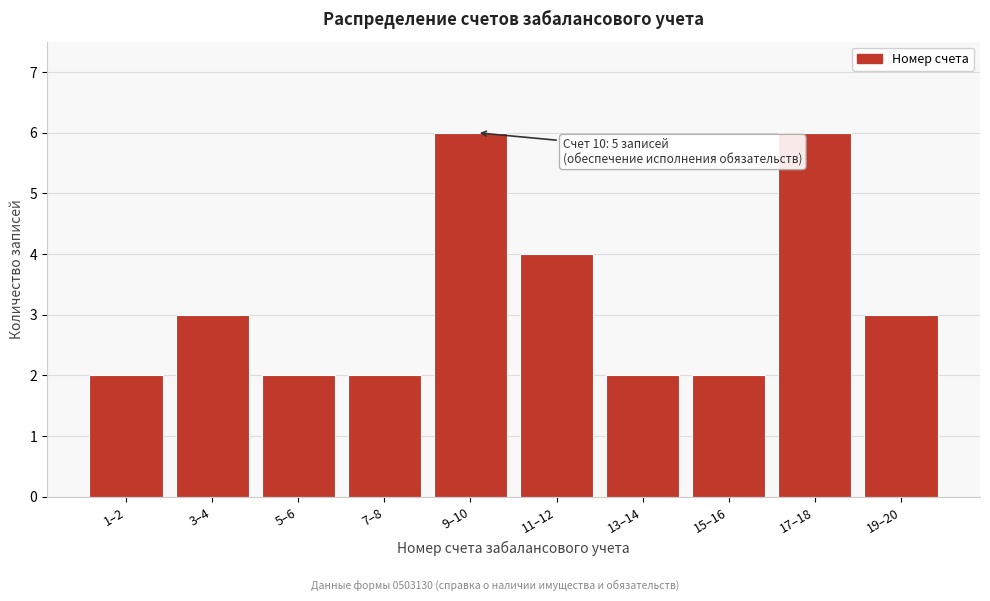

Reading left to right, extract all data points from this chart.

2	3	2	2	6	4	2	2	6	3